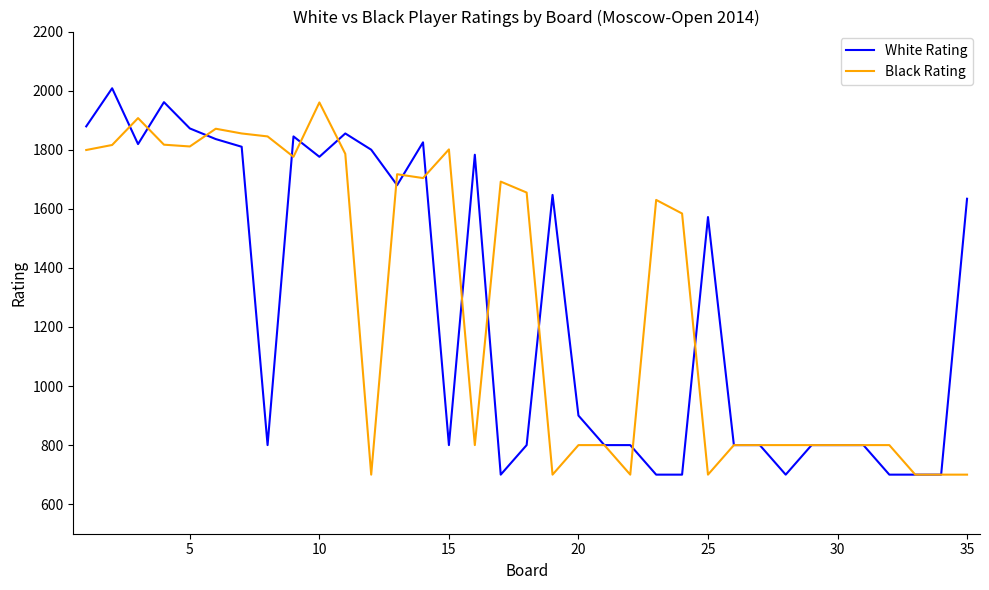

Which series ends up on top after the final intersection of White Rating and Black Rating?

White Rating